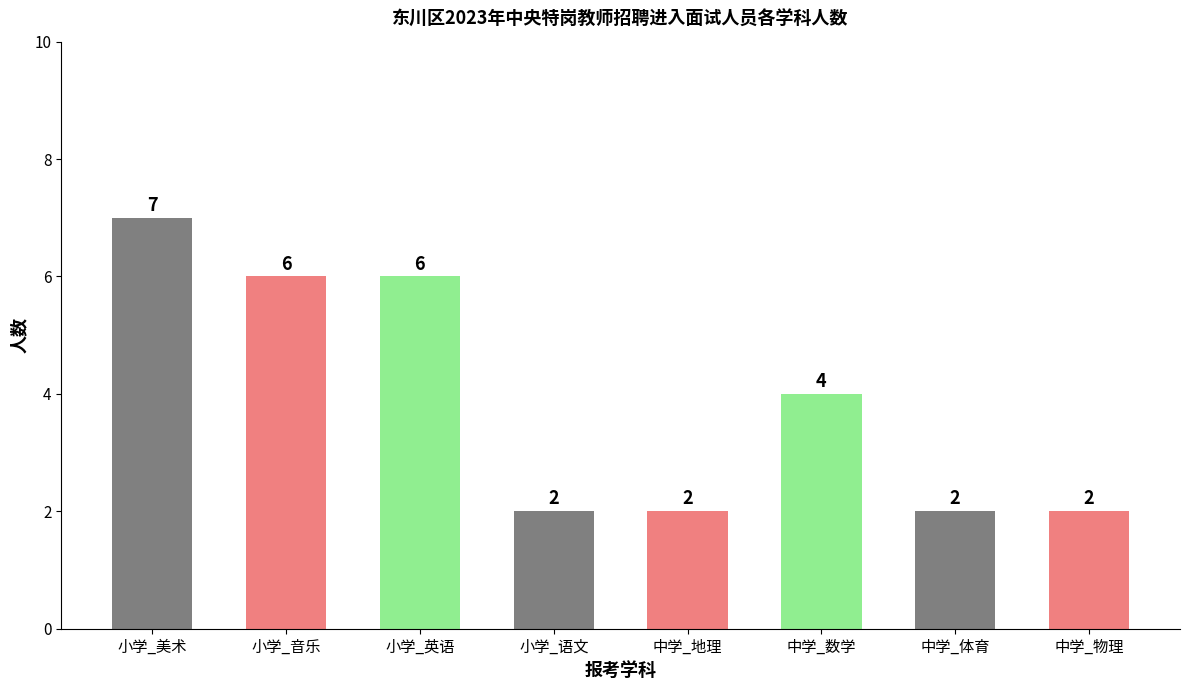

Reading right to left, extract all data points from this chart.

中学_物理=2	中学_体育=2	中学_数学=4	中学_地理=2	小学_语文=2	小学_英语=6	小学_音乐=6	小学_美术=7